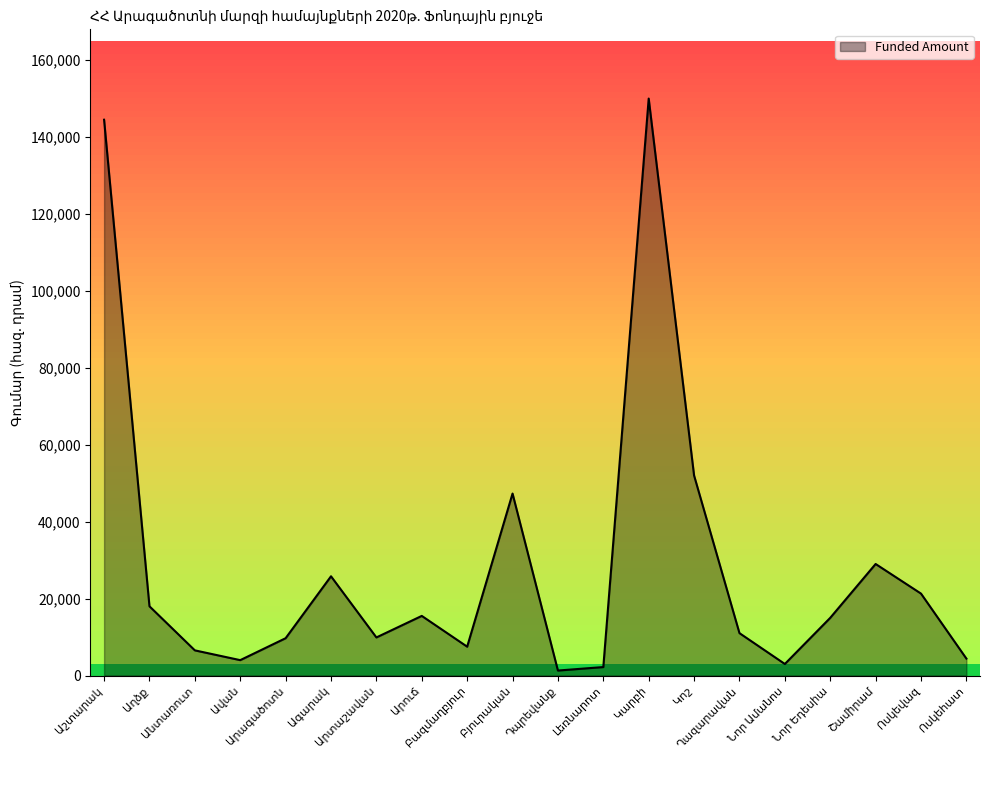

What is the difference between the second highest and minimum values?

143202.8